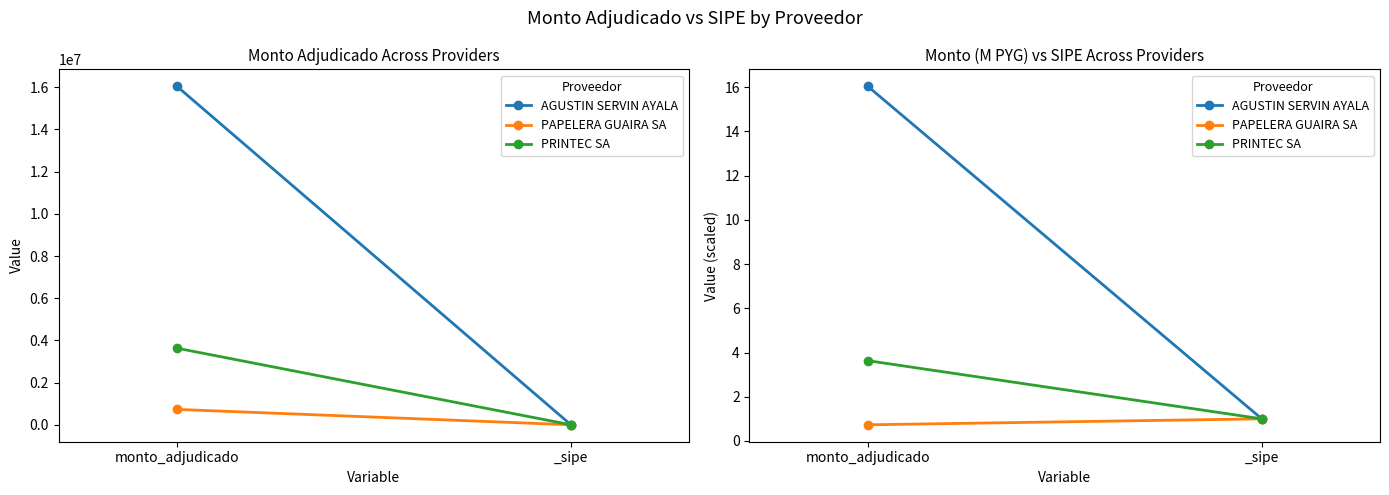

Between monto_adjudicado and _sipe, which series saw the biggest shift?

AGUSTIN SERVIN AYALA